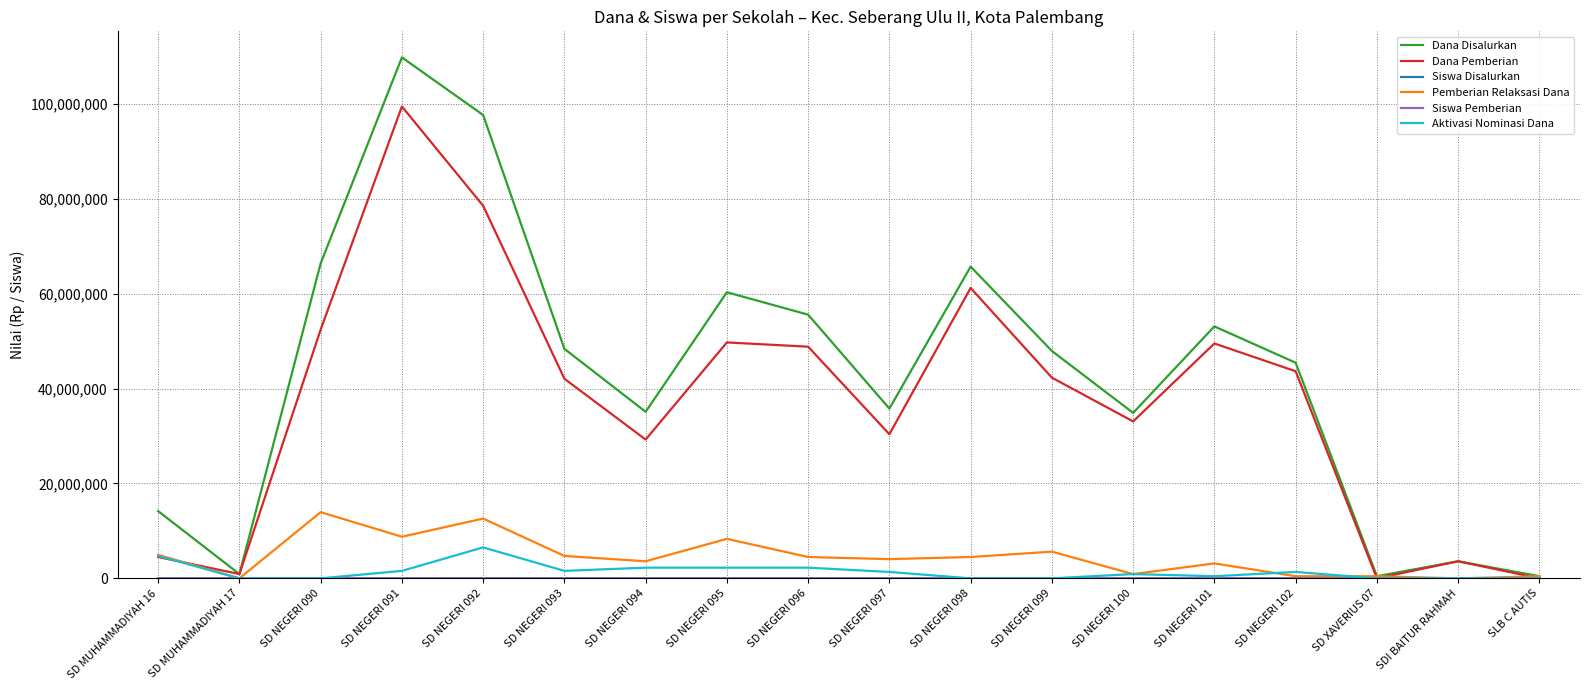

At which category is the sum across all series the highest?

SD NEGERI 091